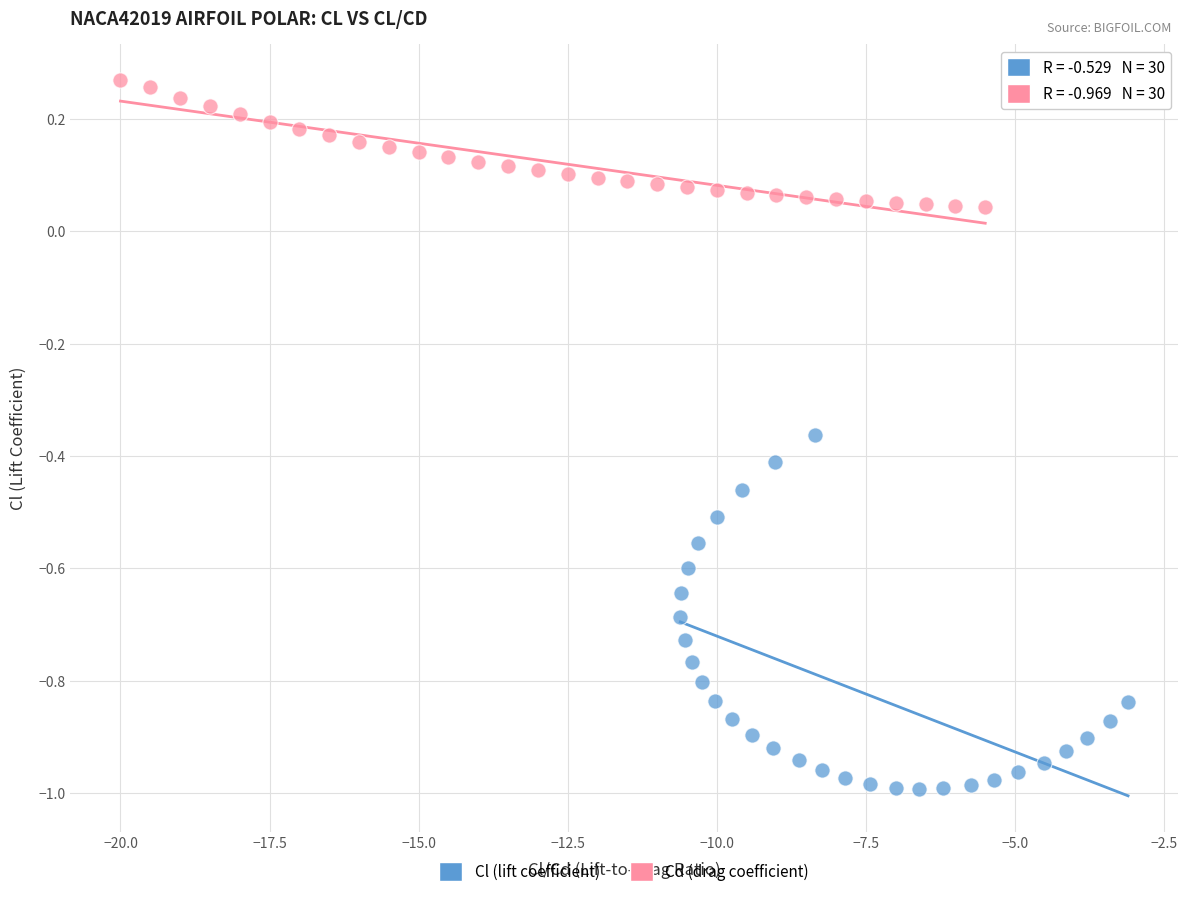

Which series contains the lowest Y value?

Cl (lift coefficient)